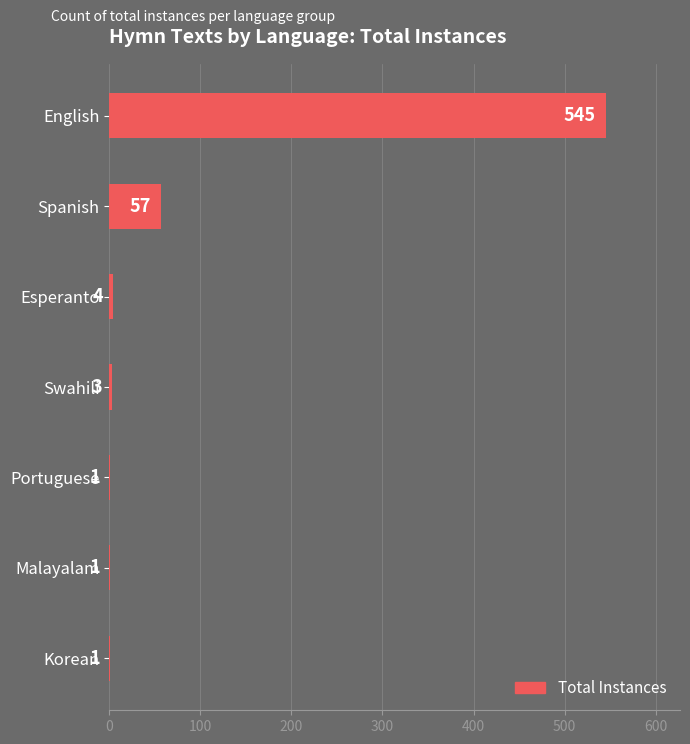

What is the sum of all values?

612